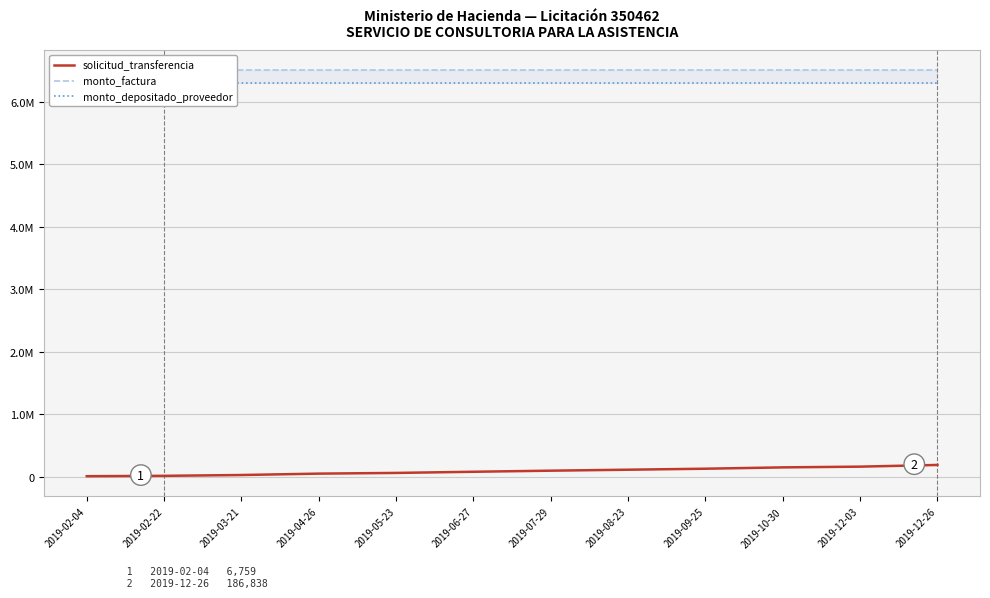

Reading left to right, extract all data points from this chart.

solicitud_transferencia: 6759	12744	25852	48068	59240	77811	95227	110808	126702	147963	159815	186838
monto_factura: 6500000	6500000	6500000	6500000	6500000	6500000	6500000	6500000	6500000	6500000	6500000	6500000
monto_depositado_proveedor: 6299091	6299091	6299091	6299091	6299091	6299091	6299091	6299091	6299091	6299091	6299091	6299091